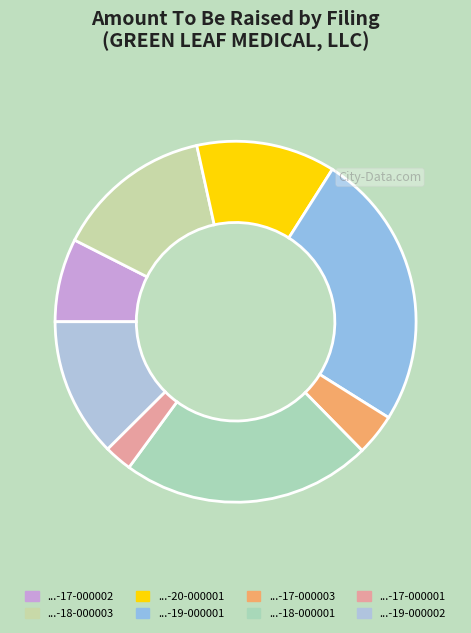

How many slices are in this pie chart?

8